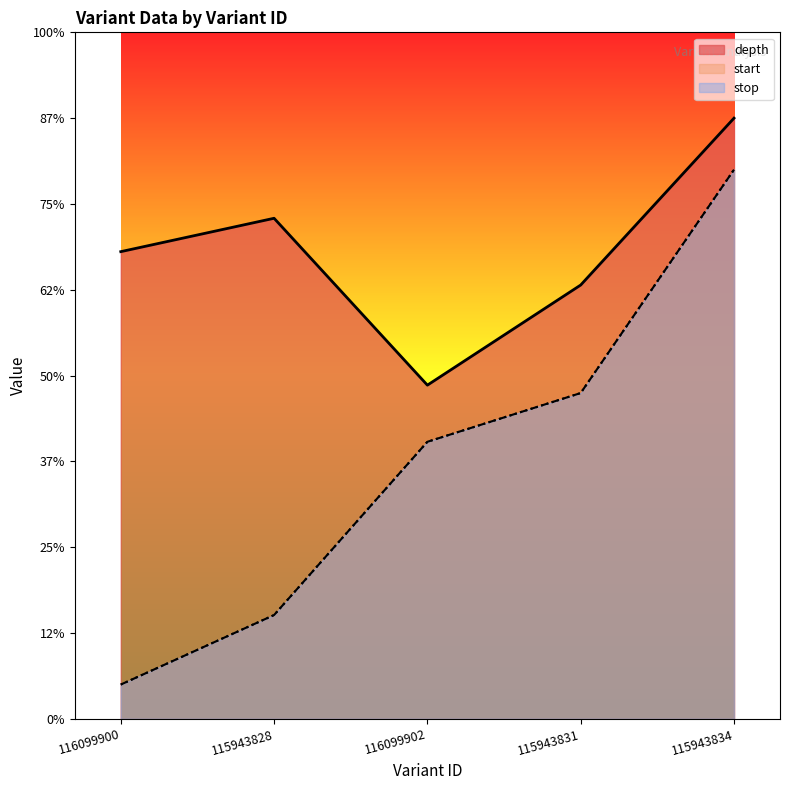

How many lines are shown in the chart?

3